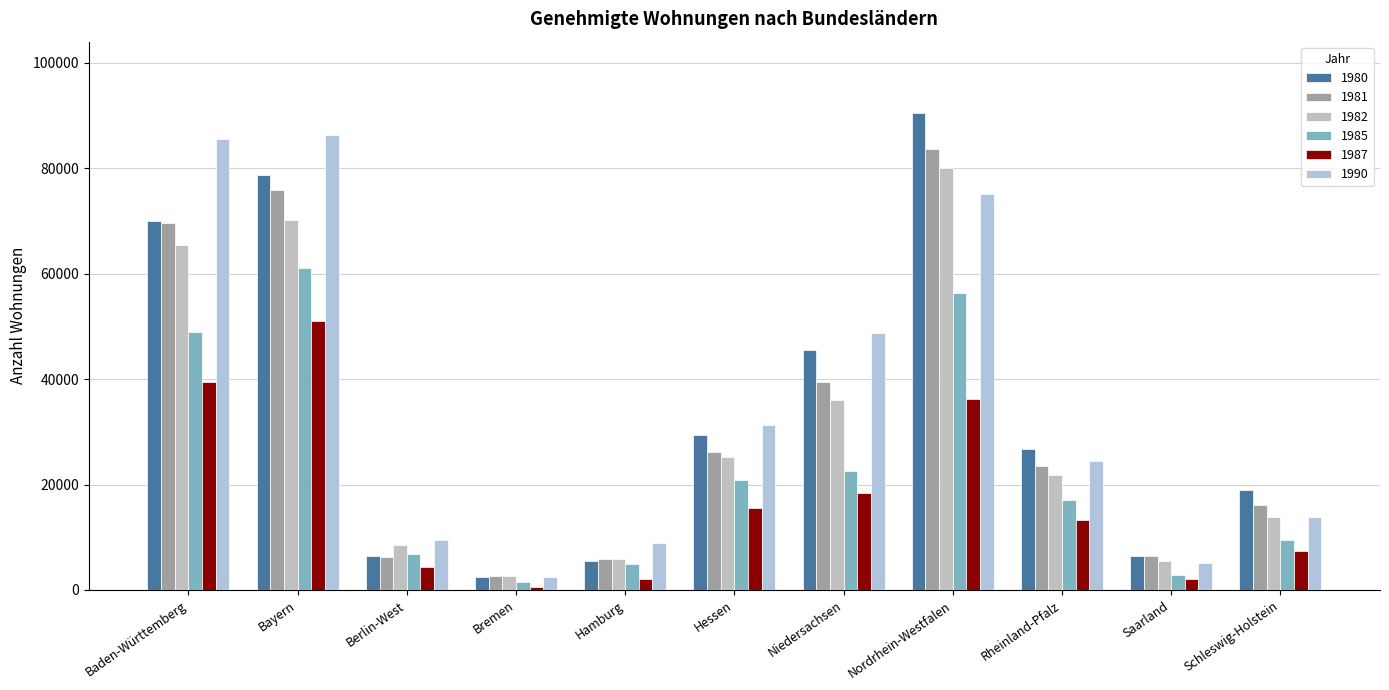

What is the label of the 6th bar from the left?

Hessen